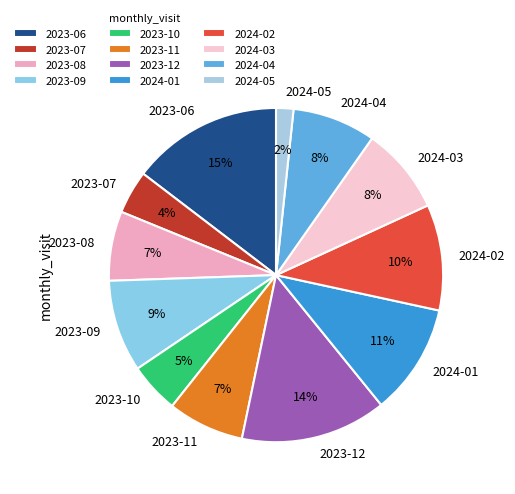

Combined, do 2024-03 and 2023-09 account for over 50%?

No